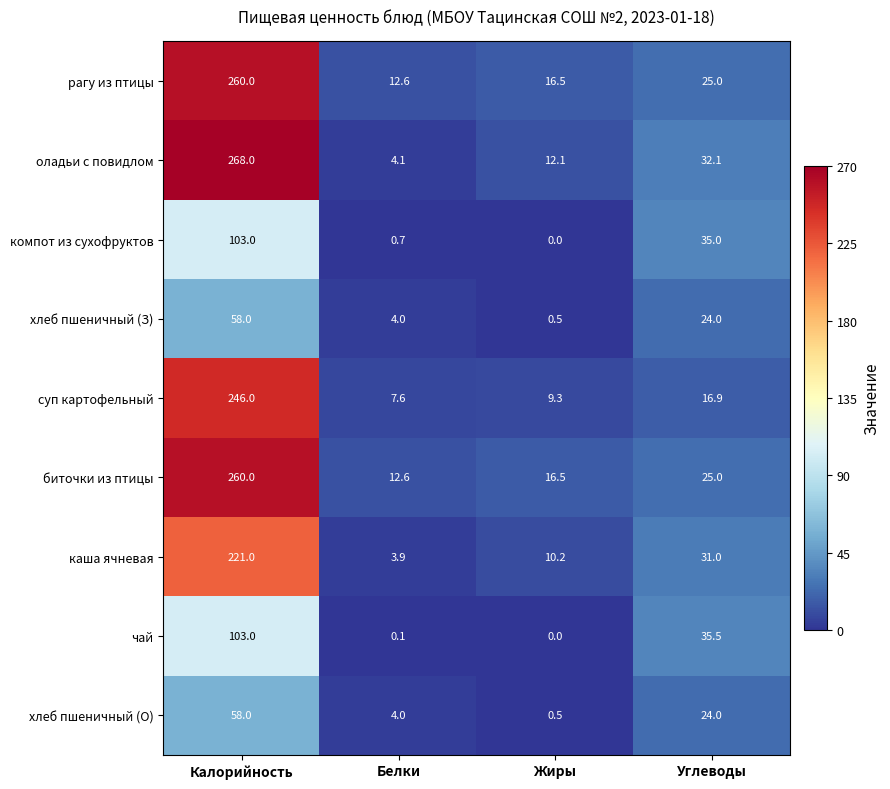

What is the sum of the чай values at Калорийность and Жиры?

103.0